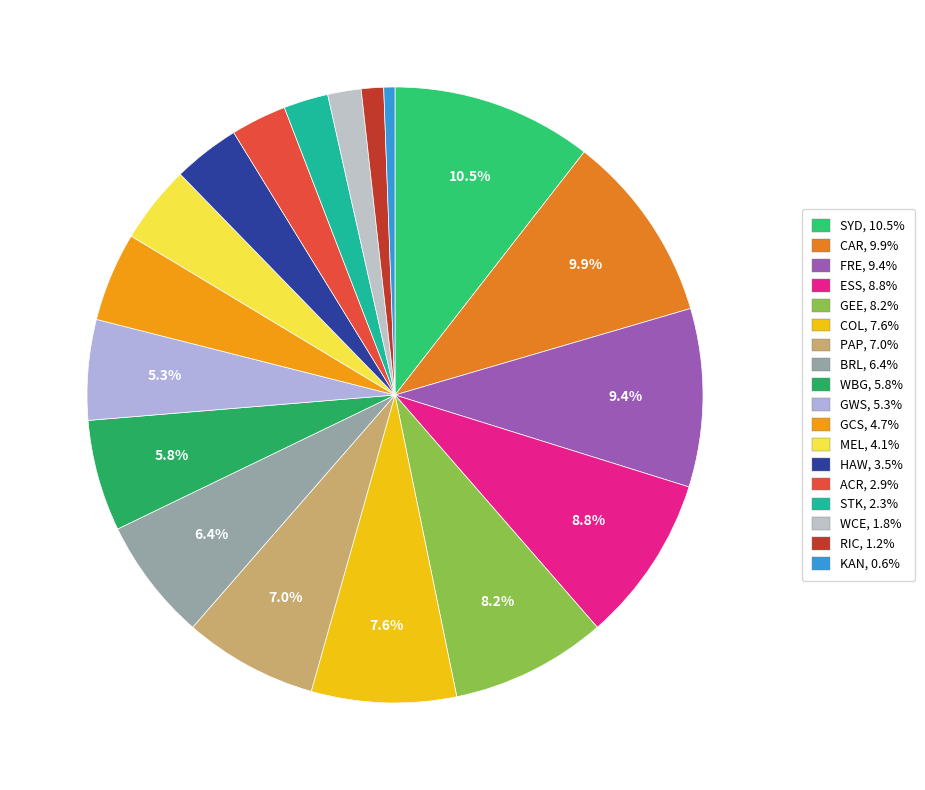

Count the number of slices in the pie.

18